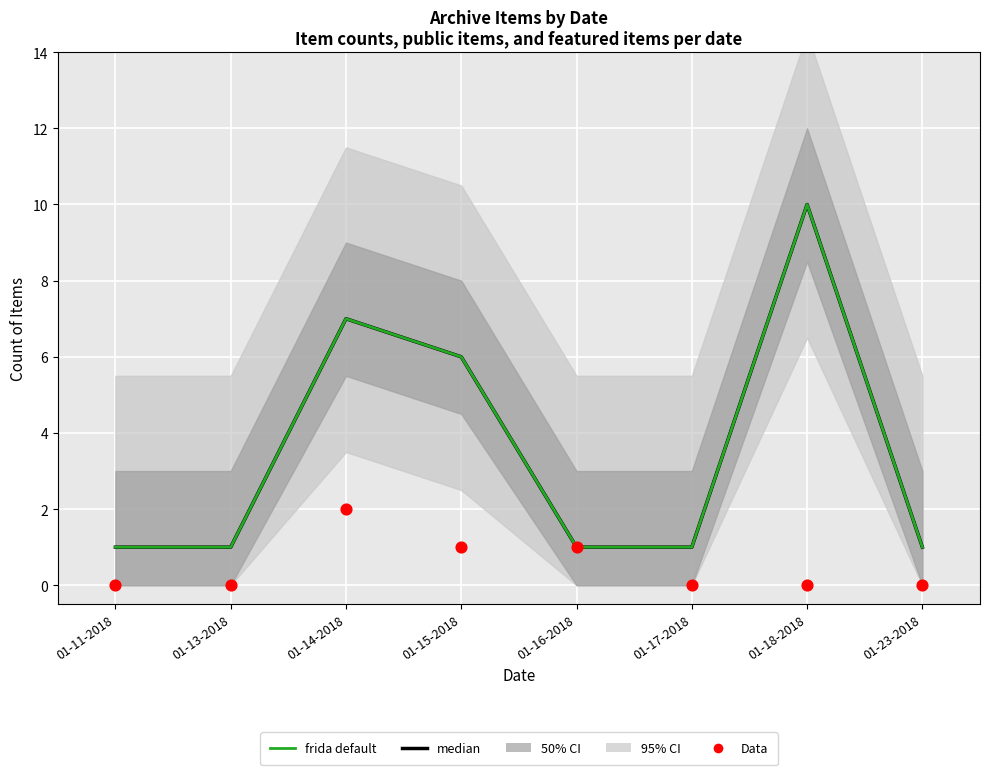

At which category is the sum across all series the highest?

01-18-2018